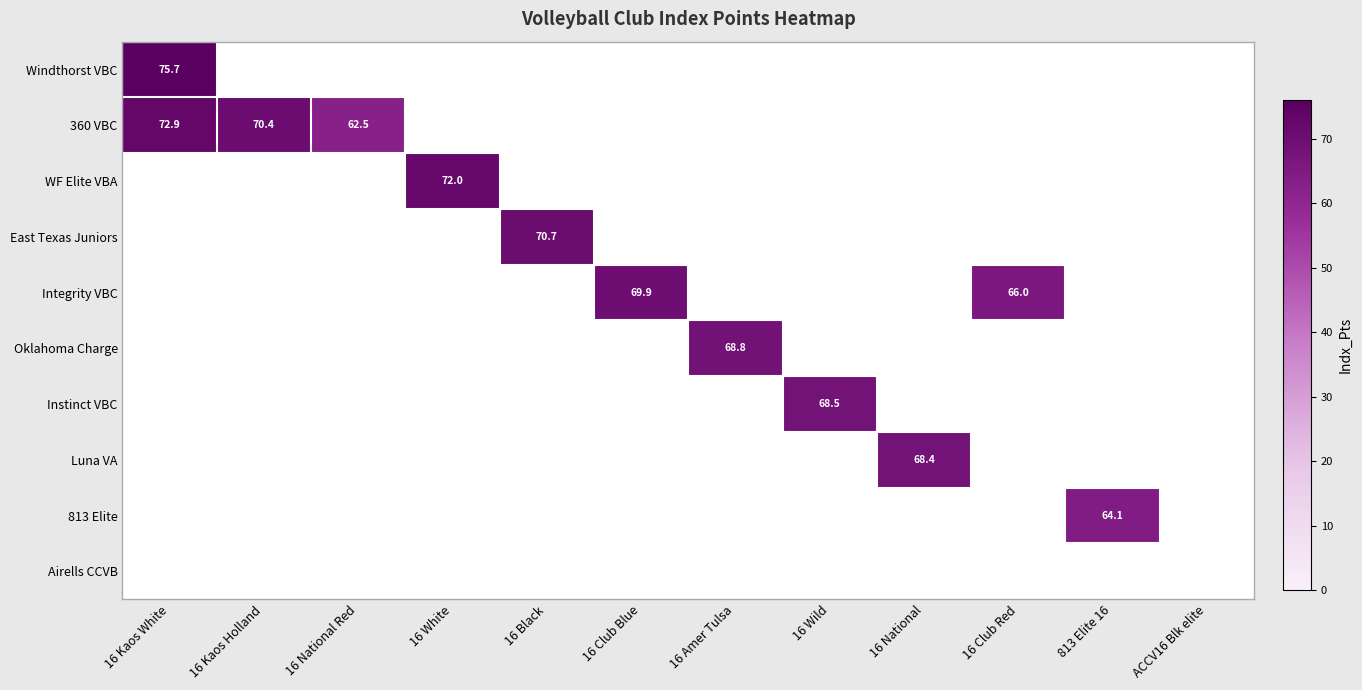

True or false: 360 VBC has a value of -25.8 at 16 National.

False